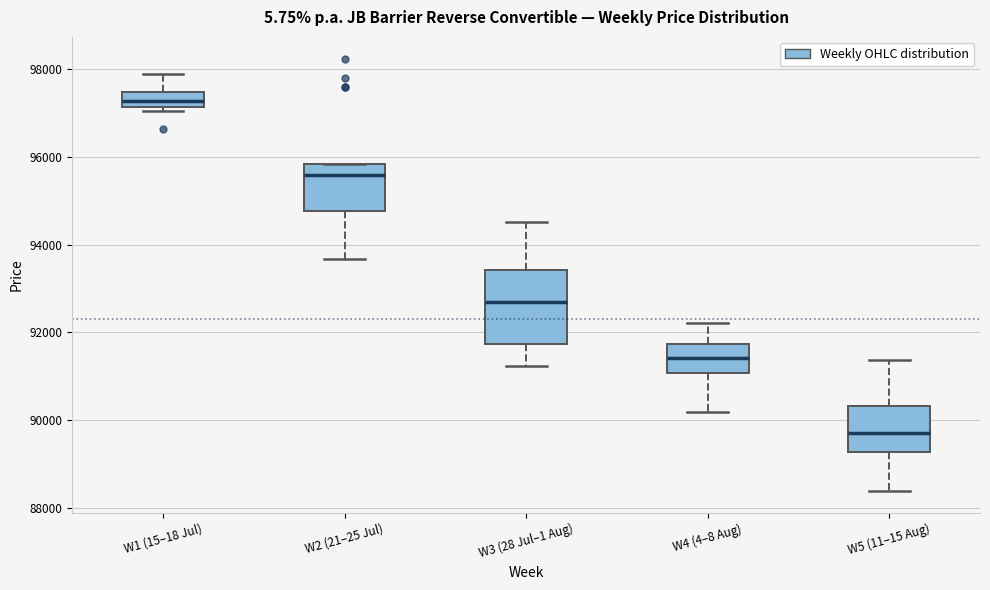

Where does the upper whisker of the box for W5 (11–15 Aug) end on the y-axis? The values are not printed on the chart, so give them approximately, as read against the axis.

91400